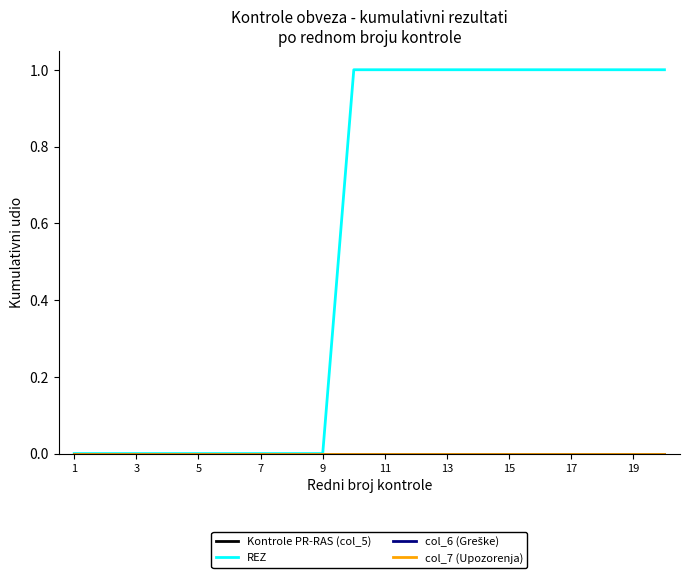

Is this an area chart (filled region under the line)?

No